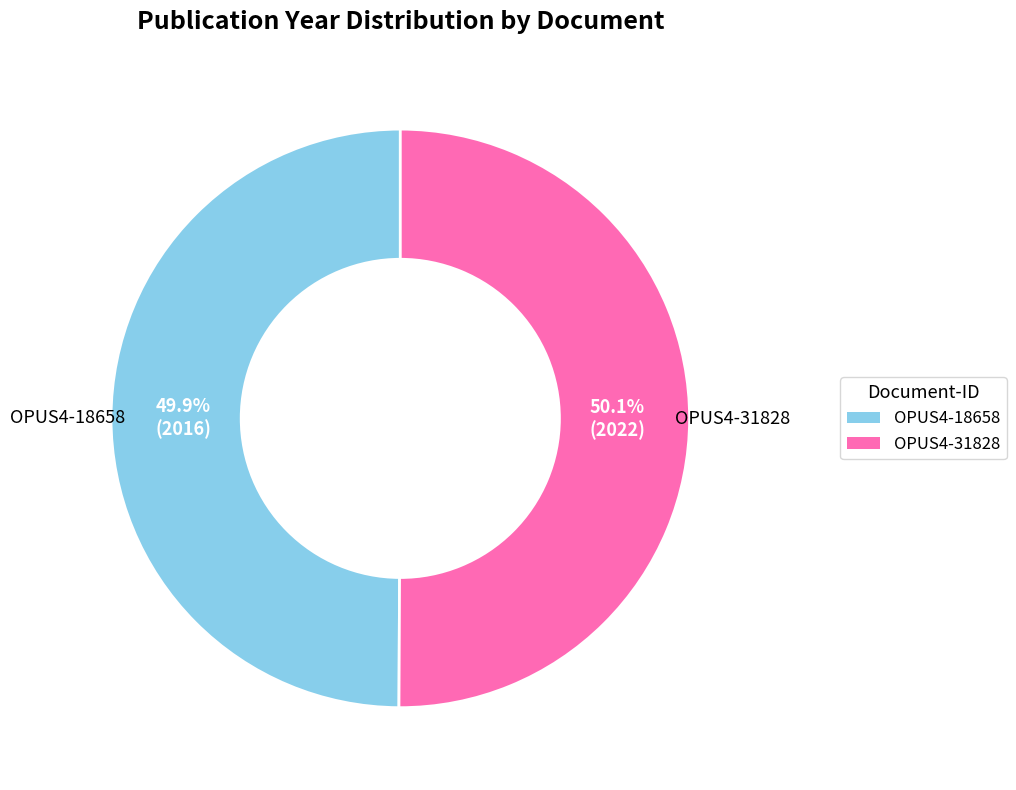

Combined, what portion of the pie is OPUS4-31828 and OPUS4-18658?

100.0%